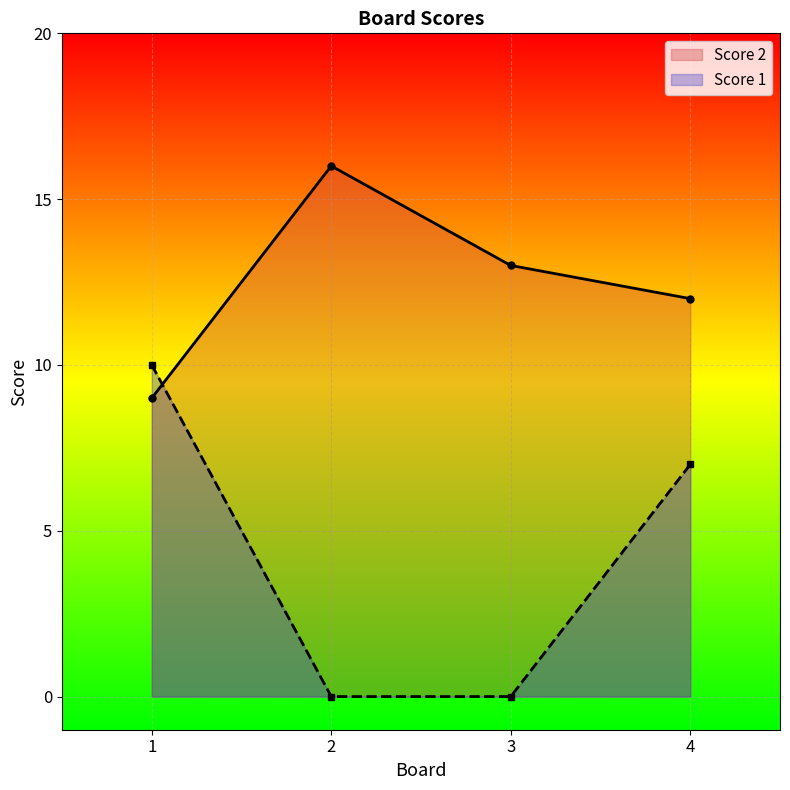

What is the total value across all series at 3?

13